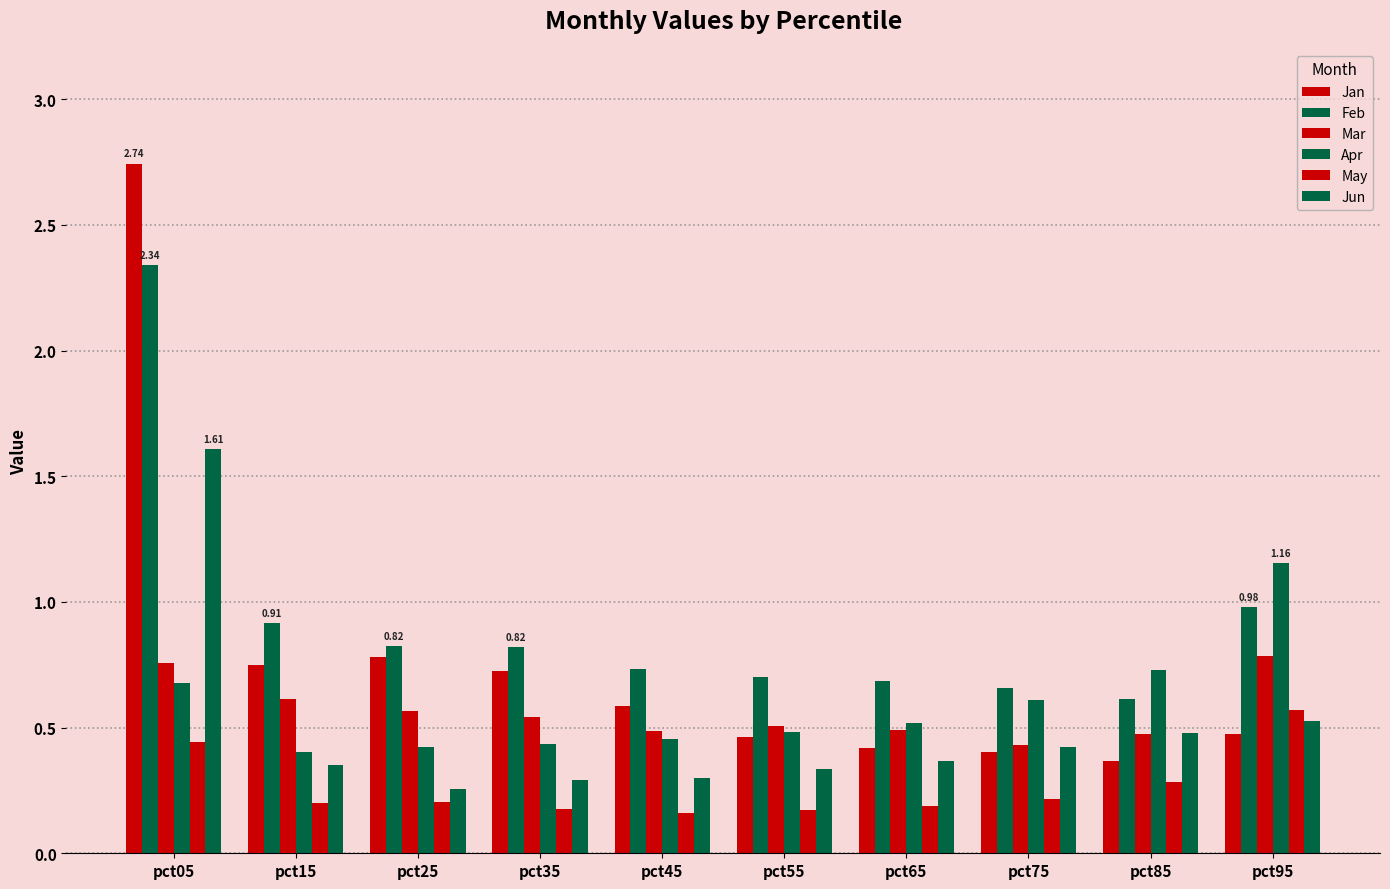

Count the number of categories in the chart.

10